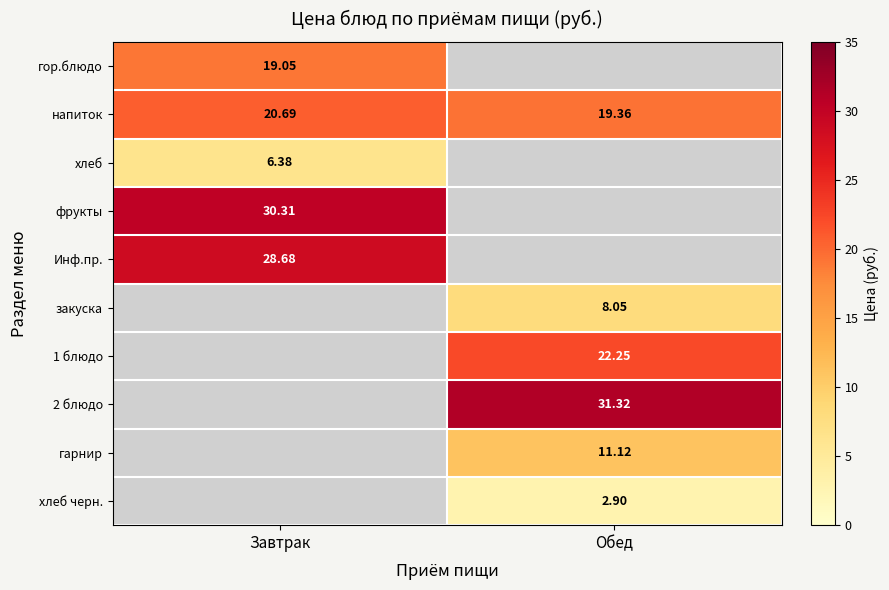

Count the number of categories in the chart.

2